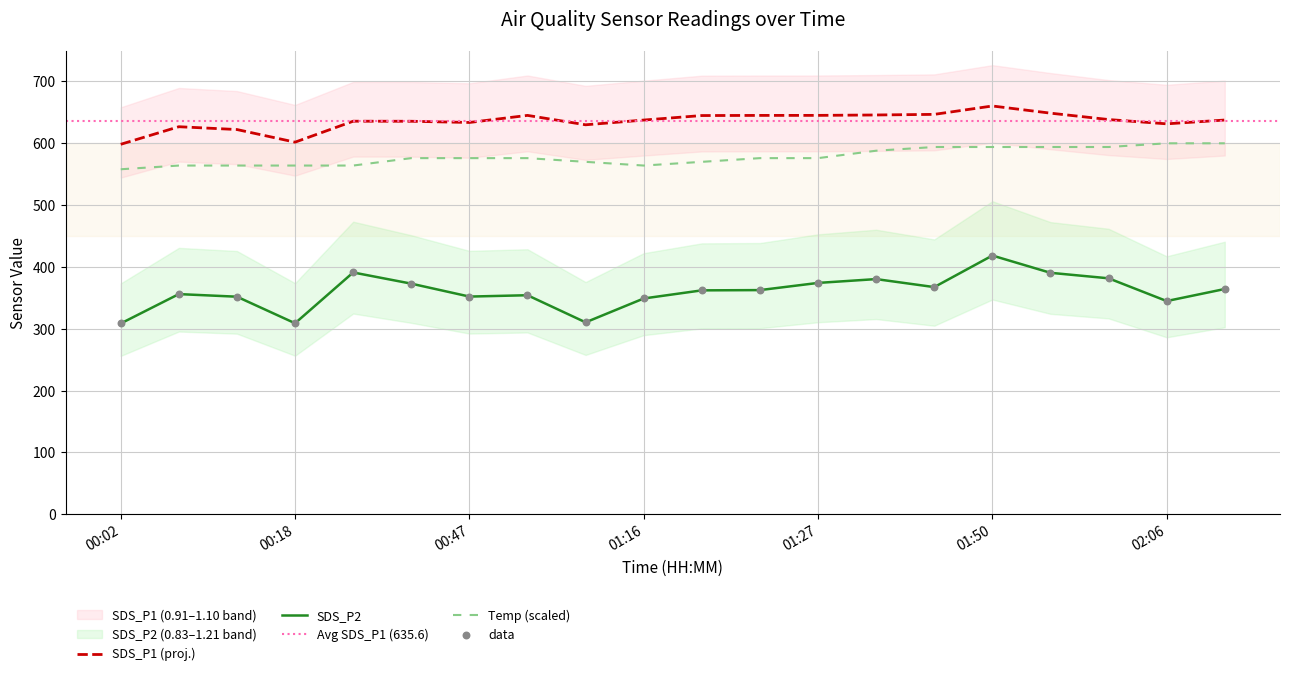

Is the value of SDS_P1 at 00:55 greater than the value of SDS_P2 at 01:03?

Yes